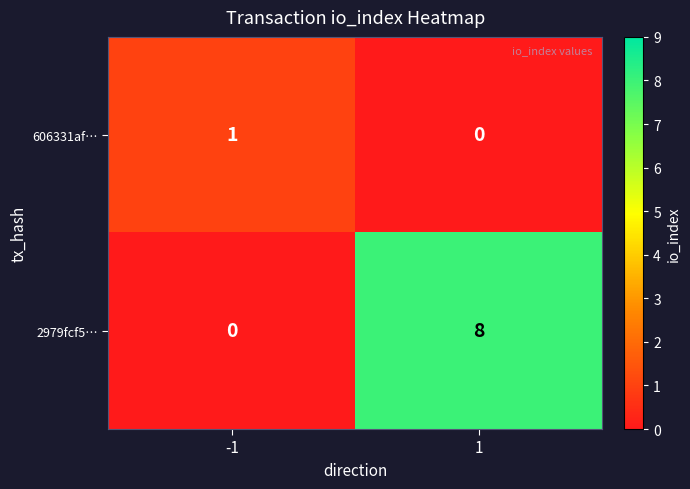

What is the maximum value for 2979fcf5…?

8